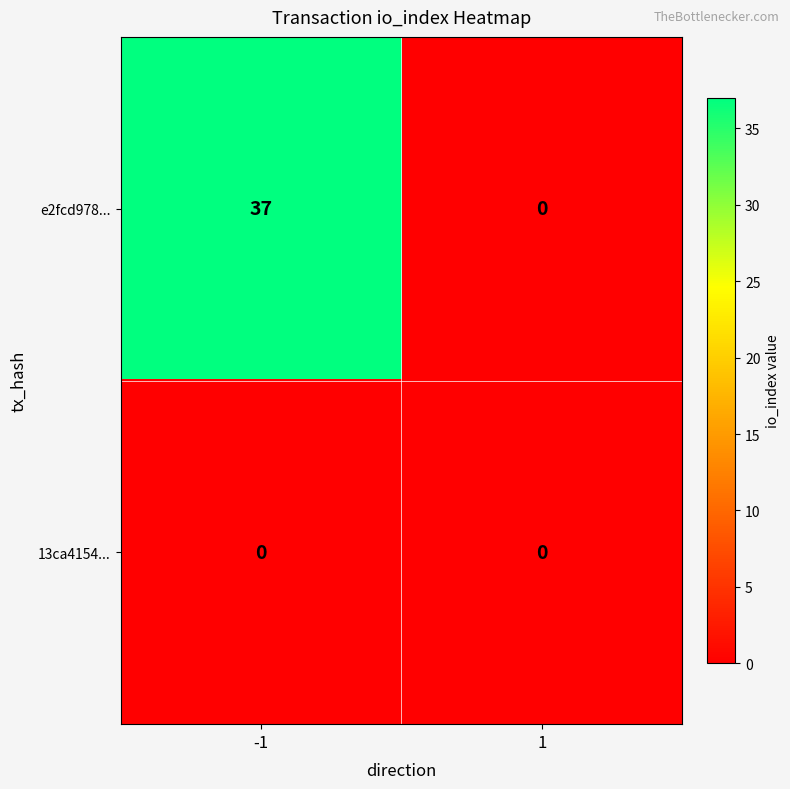

What is the highest value of the e2fcd978... series?

37